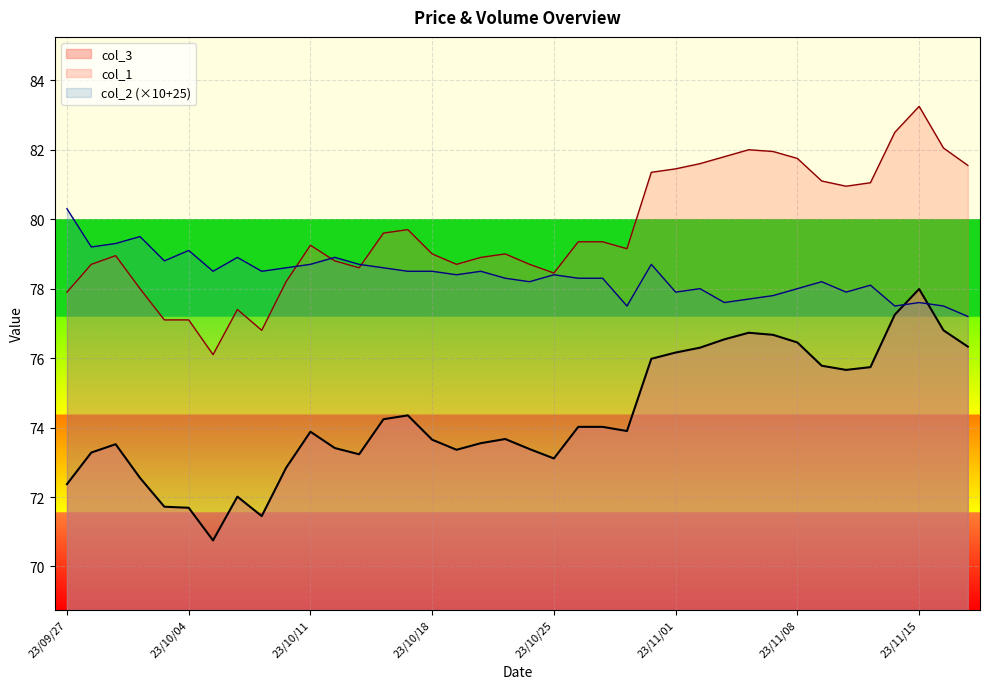

Which category has the highest value in the col_1 series?

23/11/15